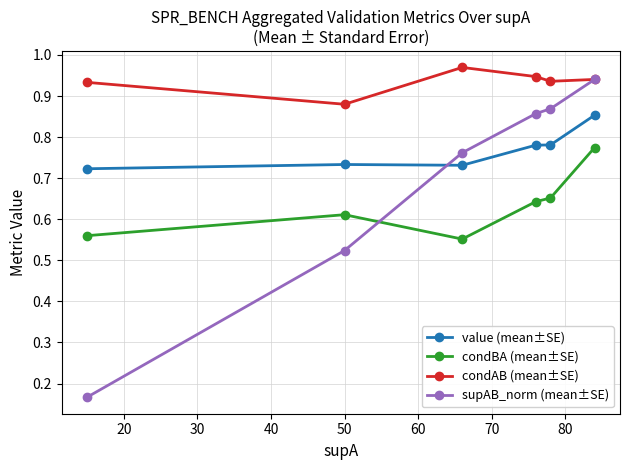

List the series in order of their peak value, highest first.

condAB (mean±SE), supAB_norm (mean±SE), value (mean±SE), condBA (mean±SE)